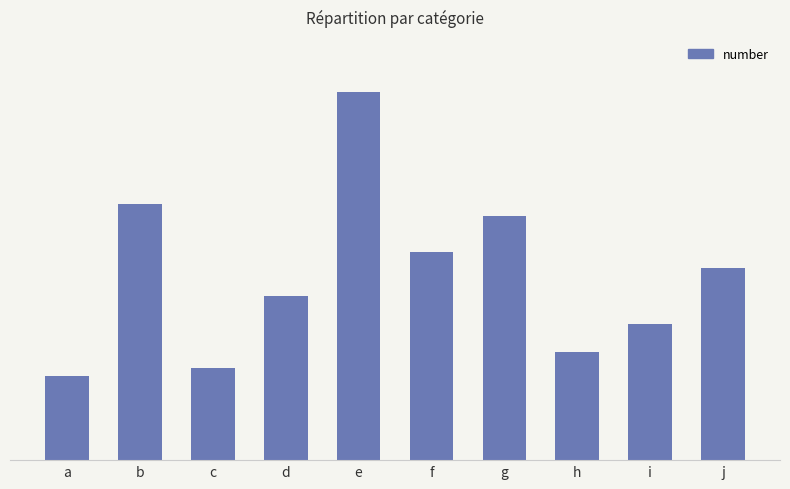

Approximately how many times larger is the value at b compared to h?

2.4